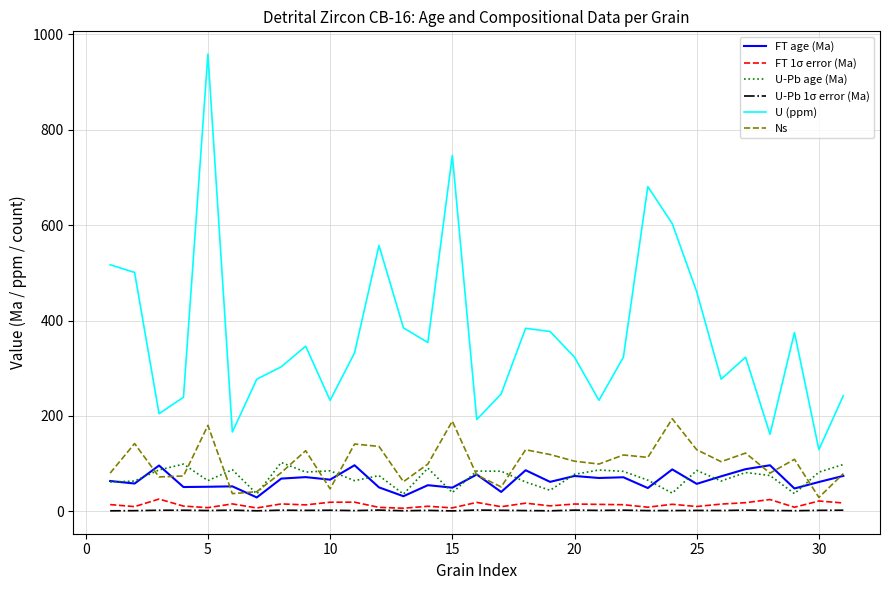

What is the maximum value for U-Pb age (Ma)?

102.3